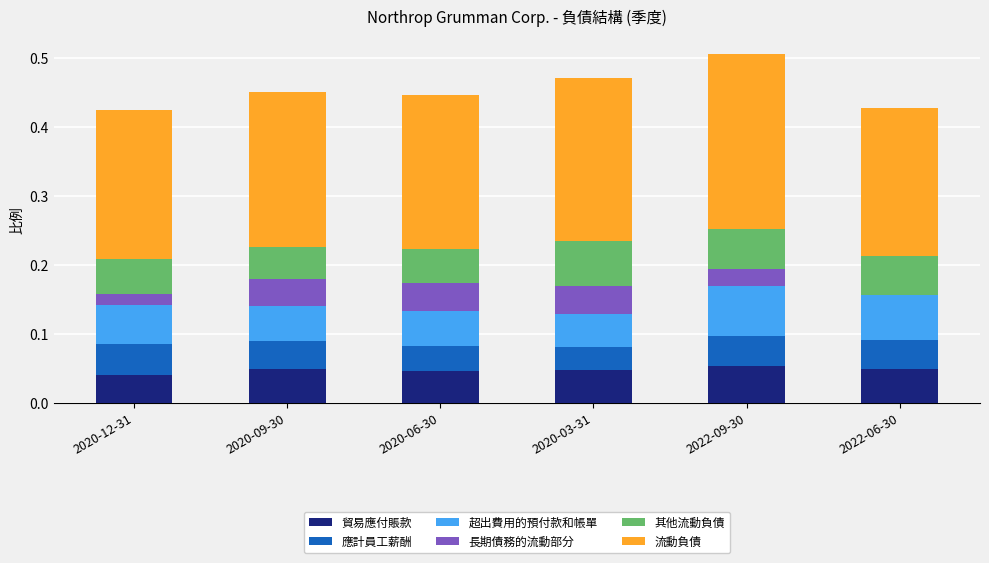

Does the chart contain stacked bars?

Yes